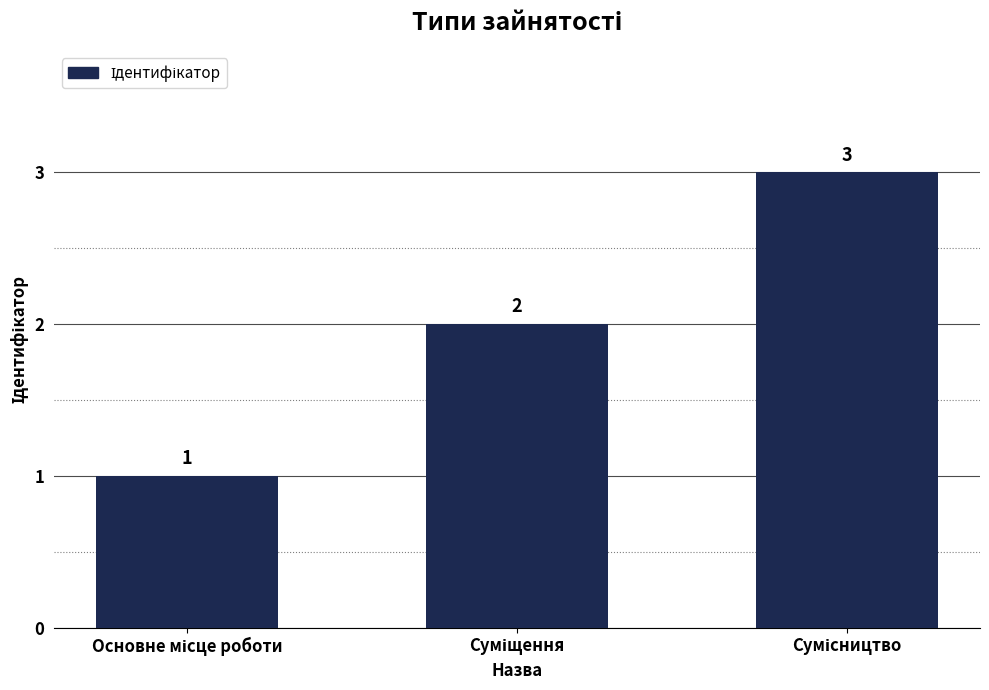

Reading left to right, extract all data points from this chart.

1	2	3